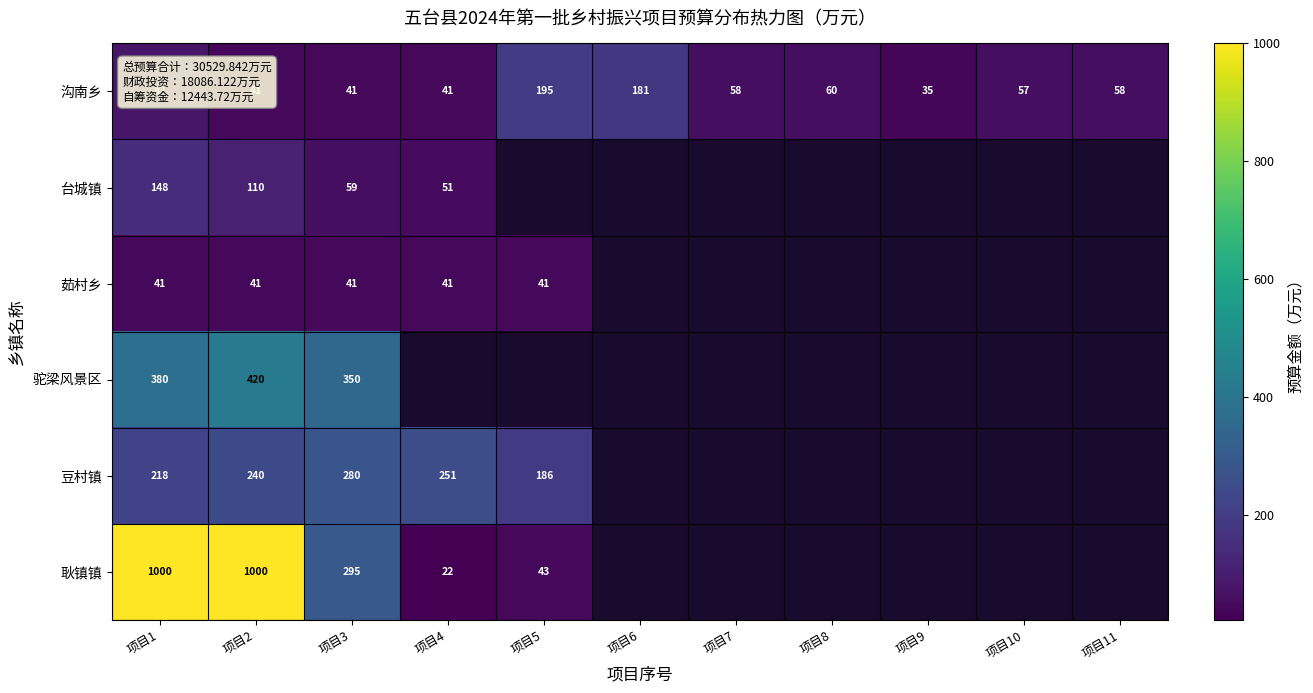

The value of 豆村镇 at 项目2 is 240. True or false?

True